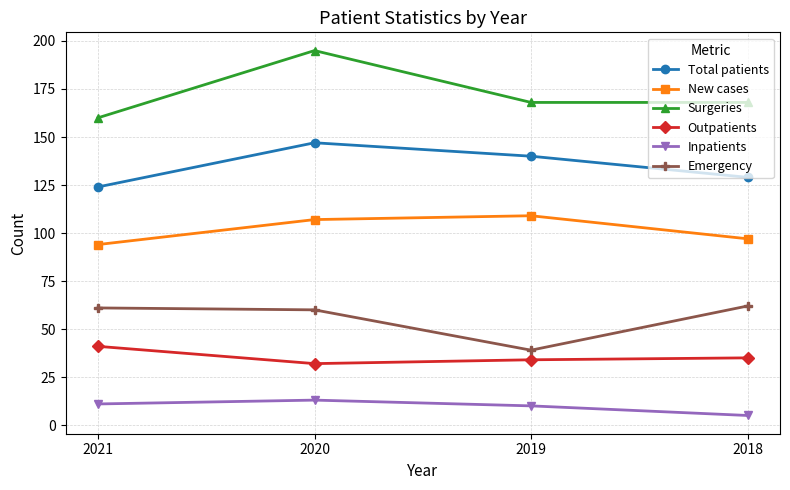

The value of New cases at 2019 is 69. True or false?

False